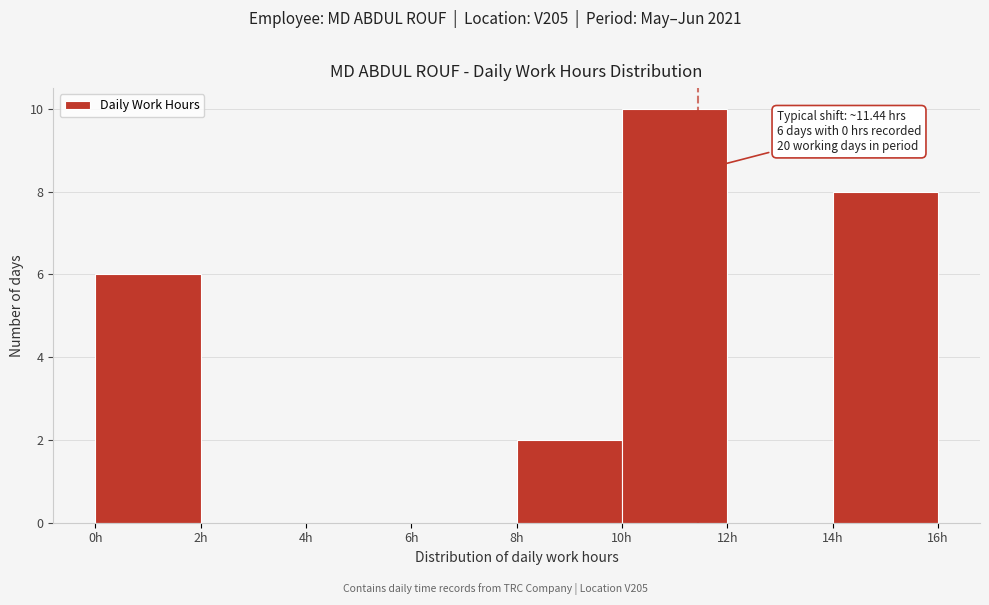

Which range on the x-axis has the tallest bar?

10 to 12